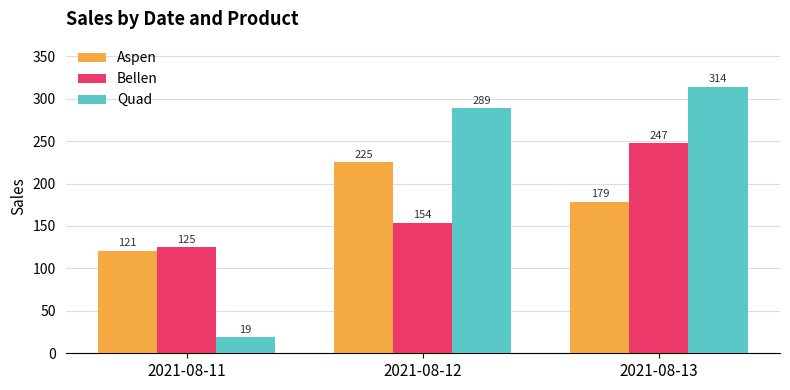

How many bars are there in total?

9